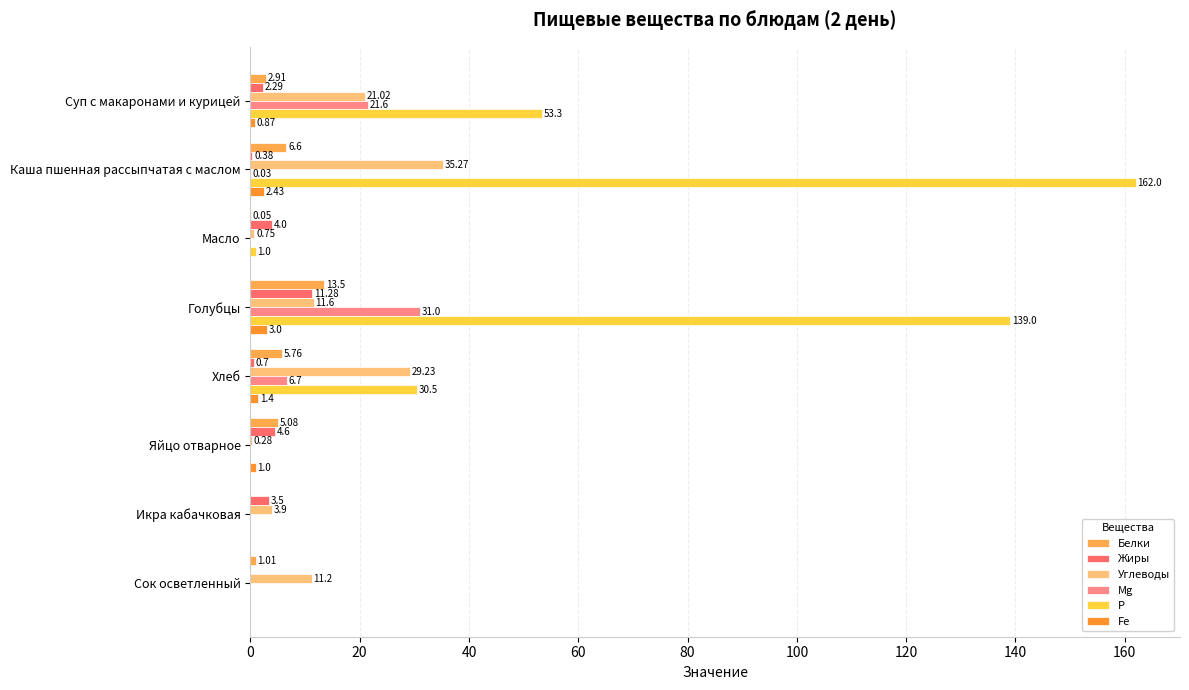

Count the number of data series in this chart.

6